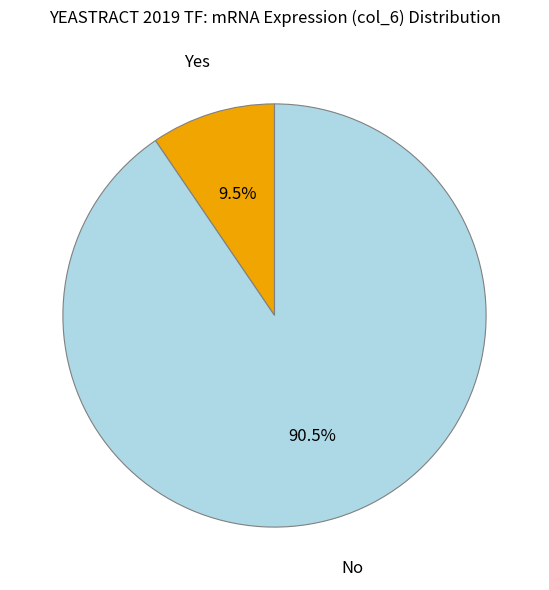

What percentage do No and Yes together represent?

100.0%